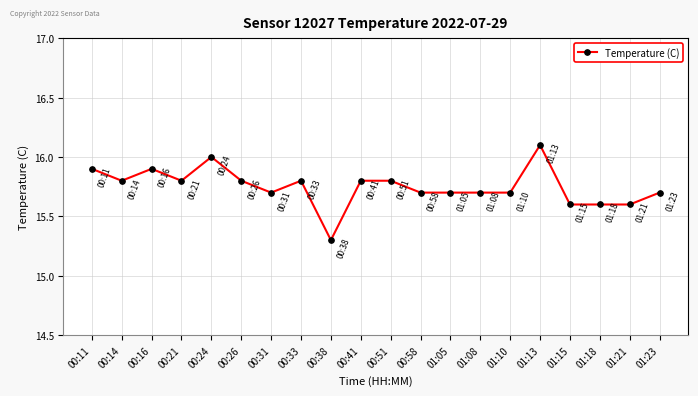

What is the difference between the maximum and minimum values?

0.8